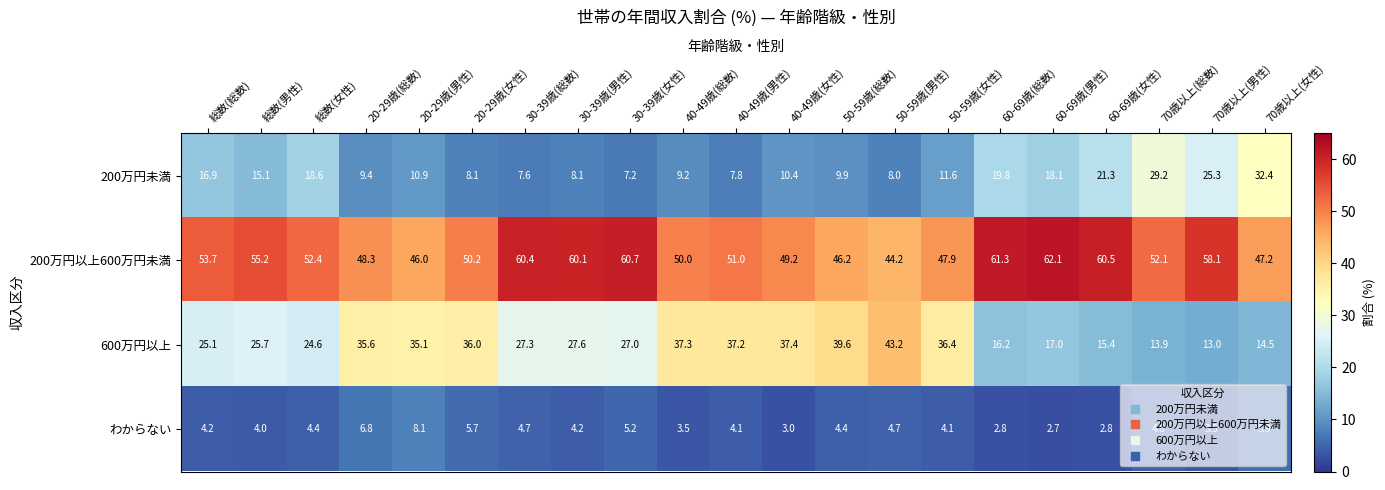

Which series has the largest range (max minus min)?

600万円以上